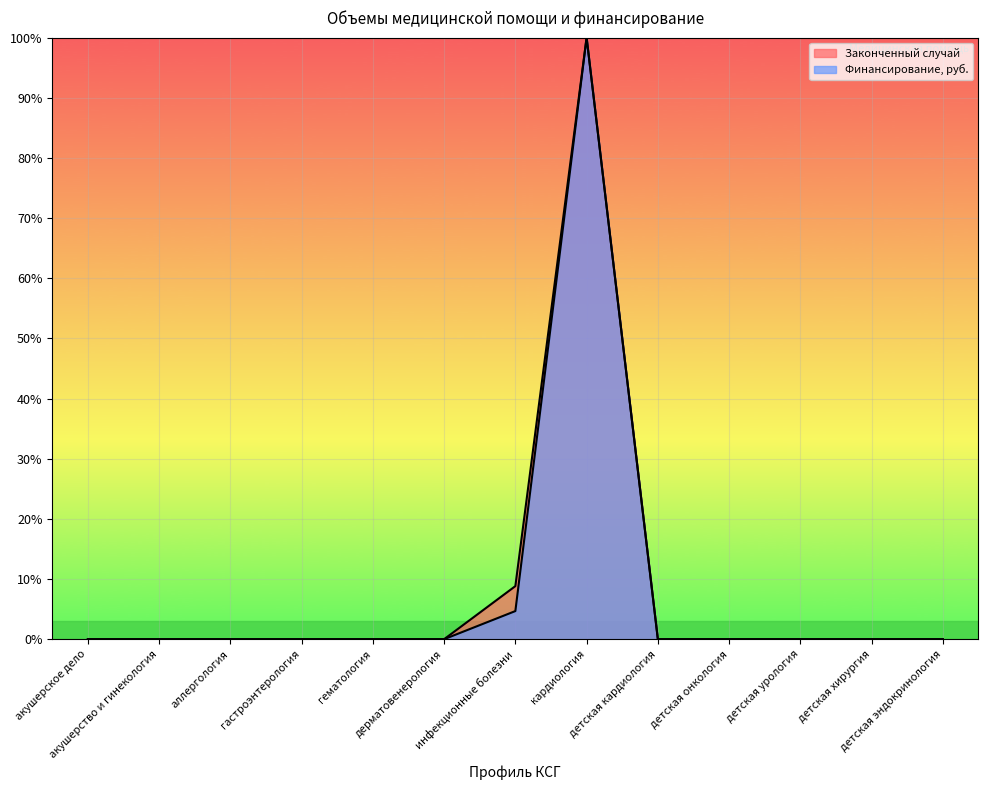

Between детская хирургия and детская эндокринология, which series saw the biggest shift?

Законченный случай